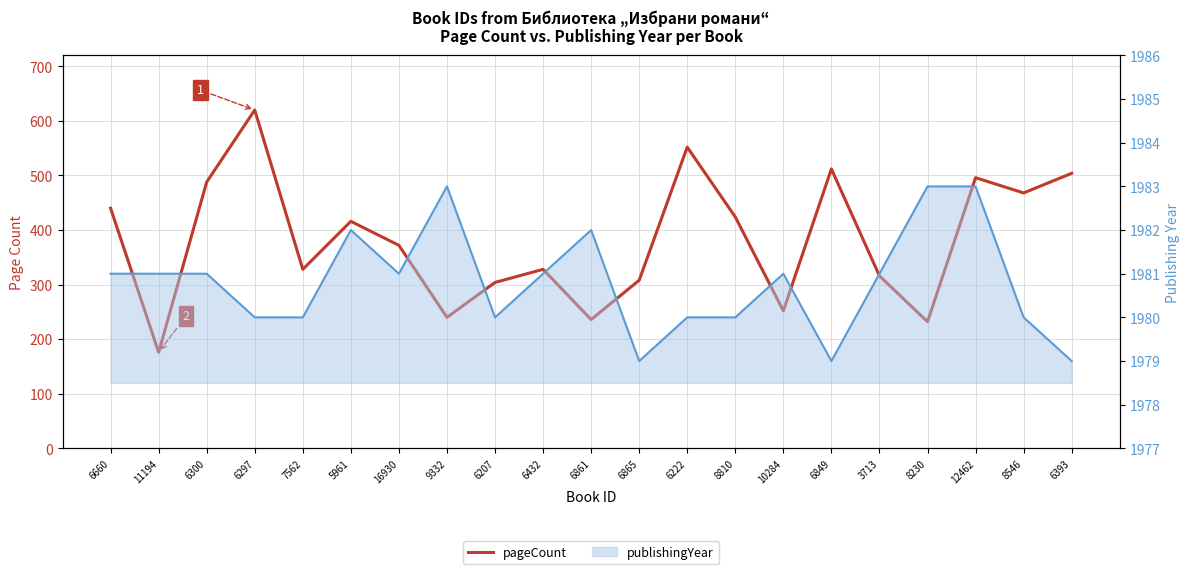

Which label corresponds to the largest value in the chart?

9332